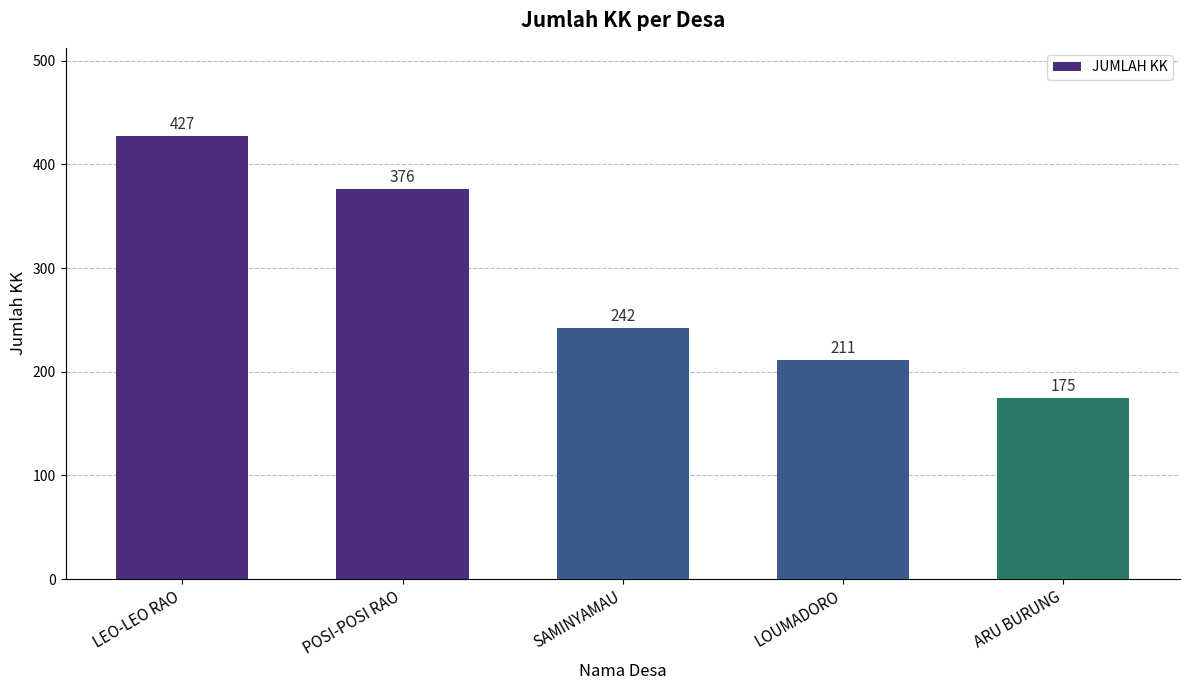

What position from the left is ARU BURUNG?

5